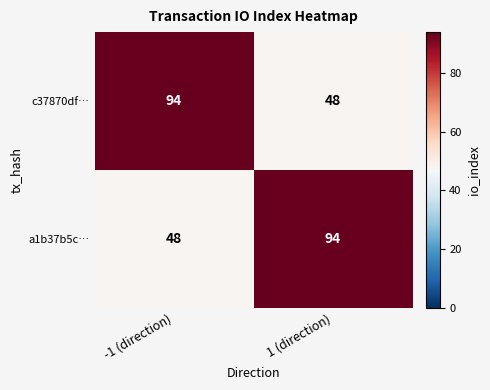

What is the average value of the c37870df… series?

71